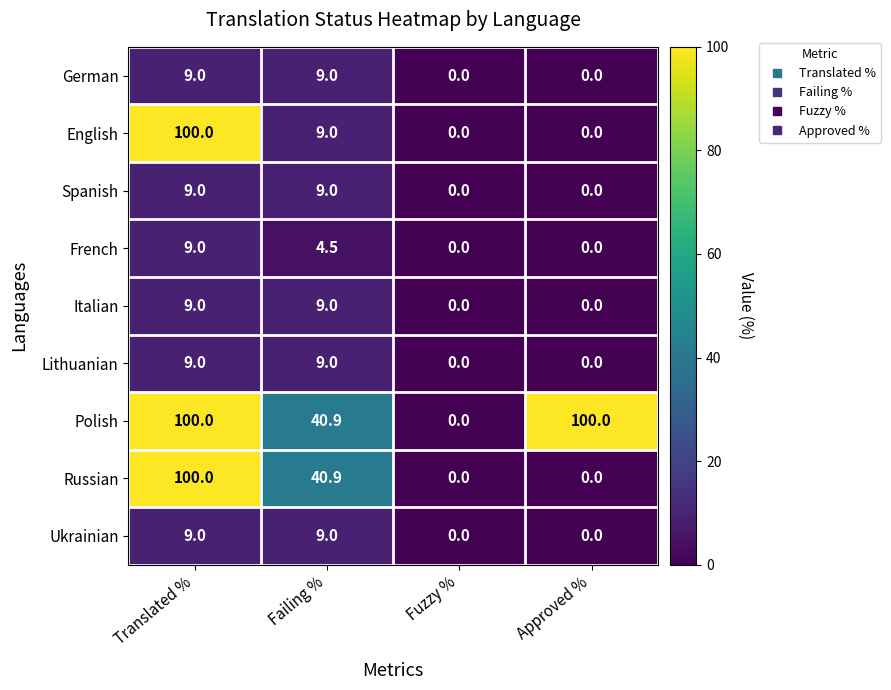

What is the highest value of the Ukrainian series?

9.0